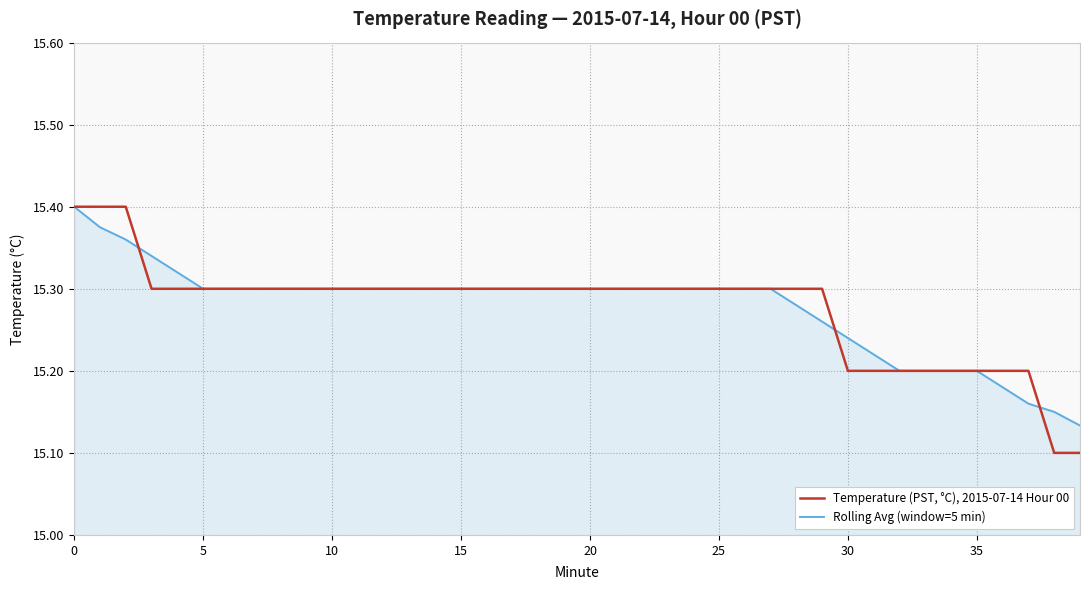

True or false: Temperature (PST, °C), 2015-07-14 Hour 00 and Rolling Avg (window=5 min) intersect in this chart.

True